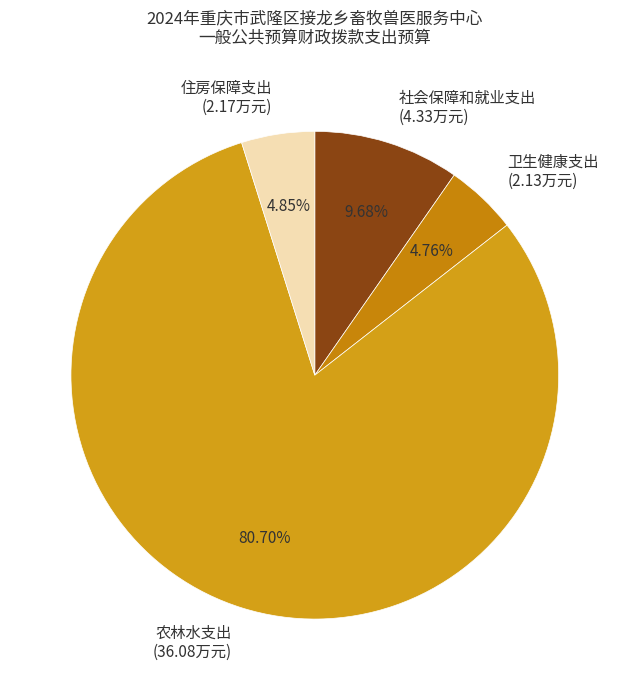

What is the ratio of the value at 住房保障支出 to the value at 社会保障和就业支出?

0.5